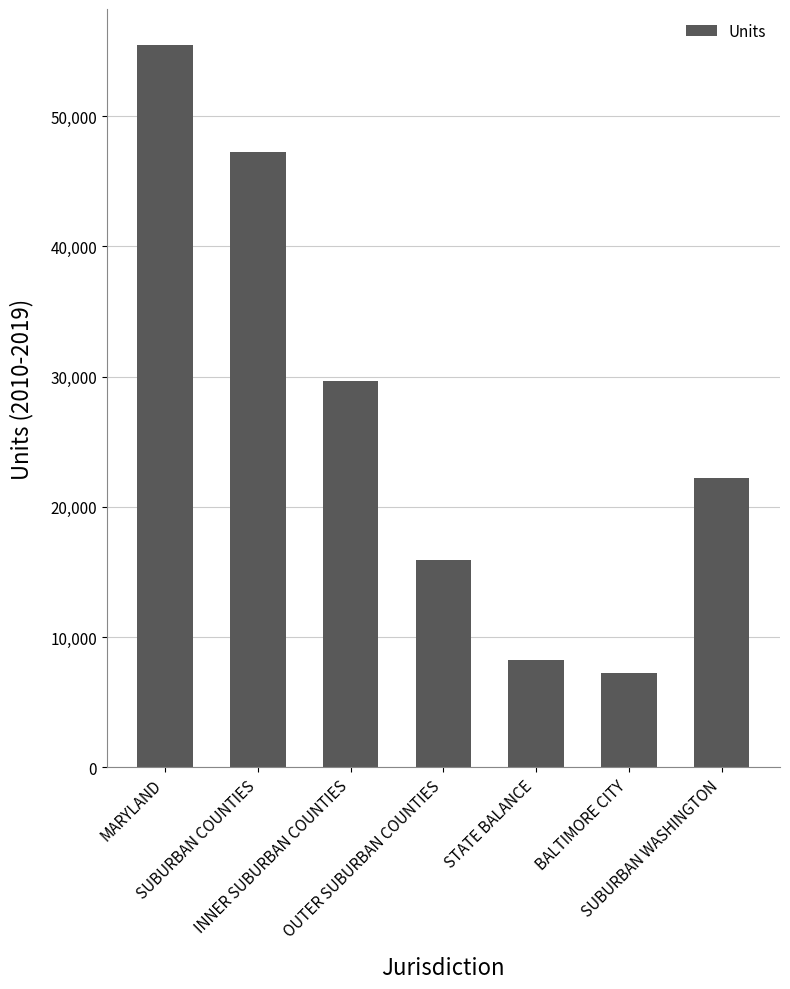

Reading left to right, list all the values displayed in this chart.

55471	47240	29671	15894	8231	7195	22236